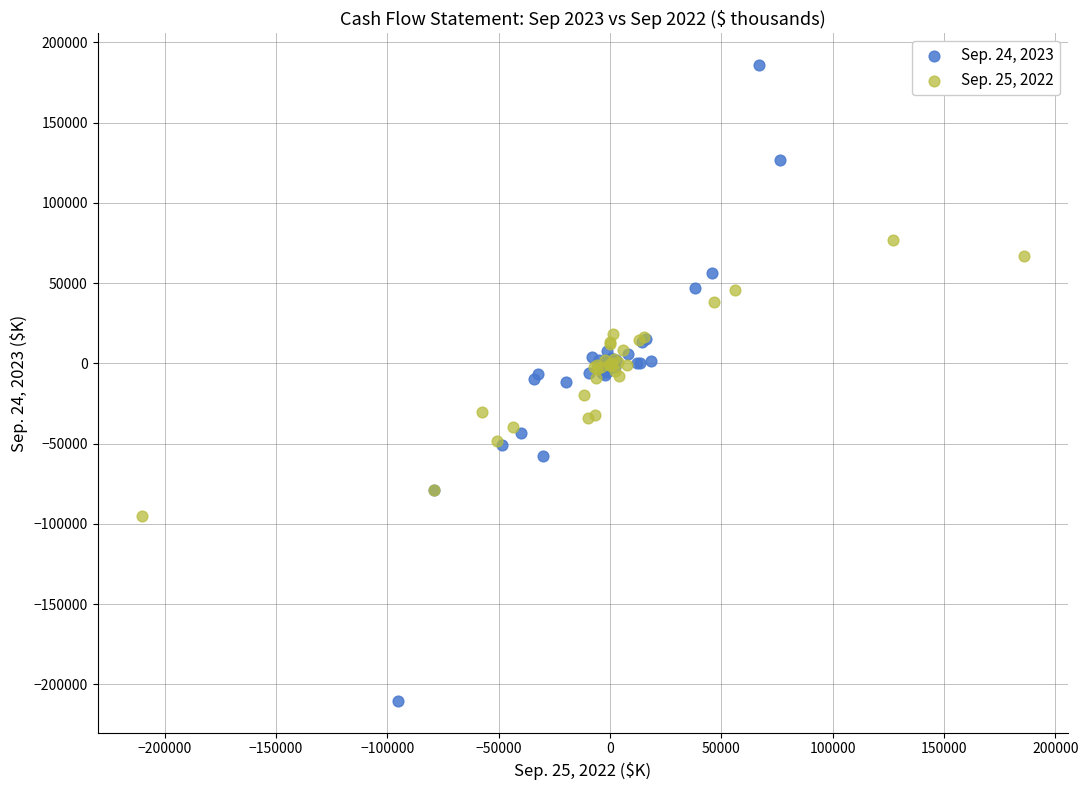

Which series reaches the minimum Y coordinate?

Sep. 24, 2023